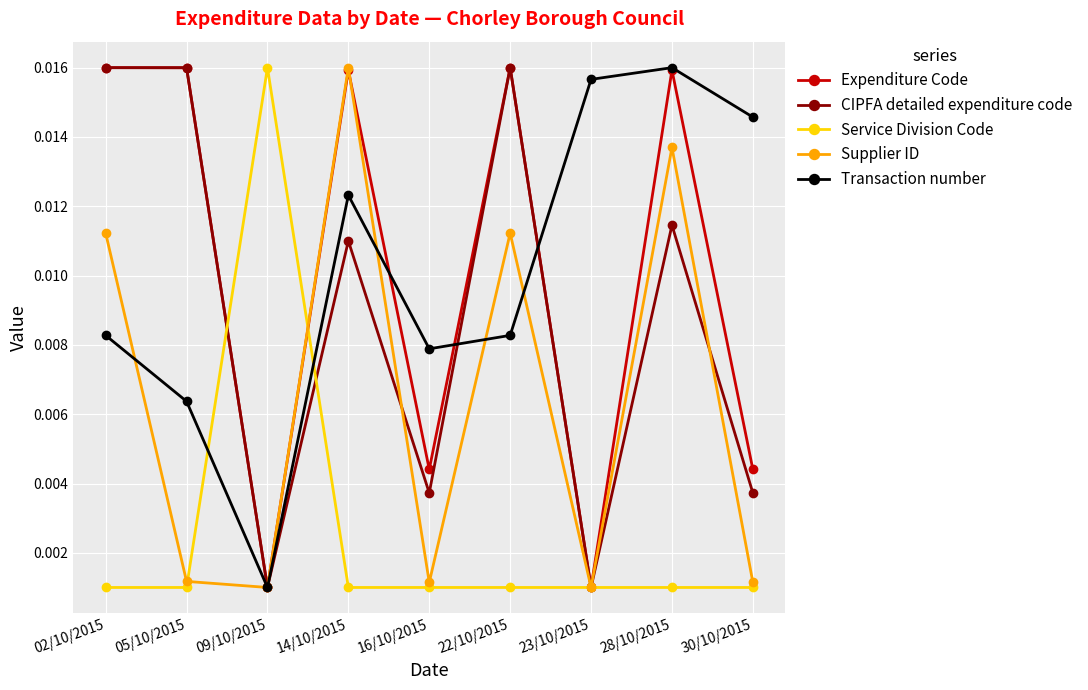

In Supplier ID, how many points are higher than both neighbors (excluding endpoints)?

3